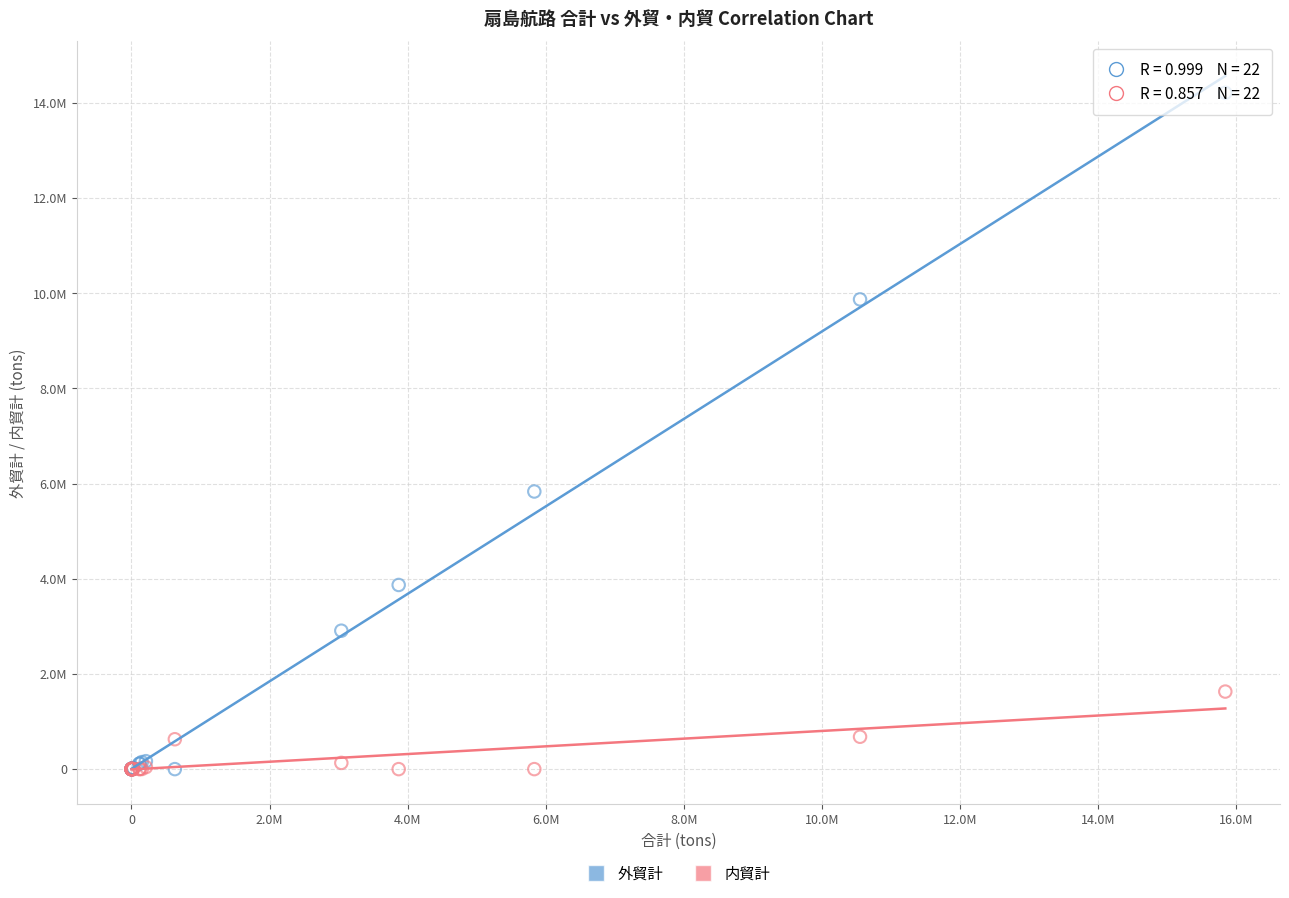

What are all the series names shown in the legend?

外貿計, 内貿計